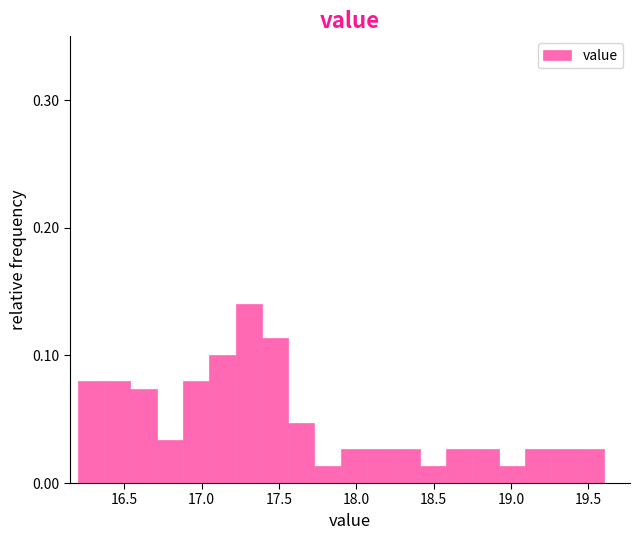

Around what value on the x-axis is the tallest bar? Give the approximate position of its centre, as read against the axis.

17.30